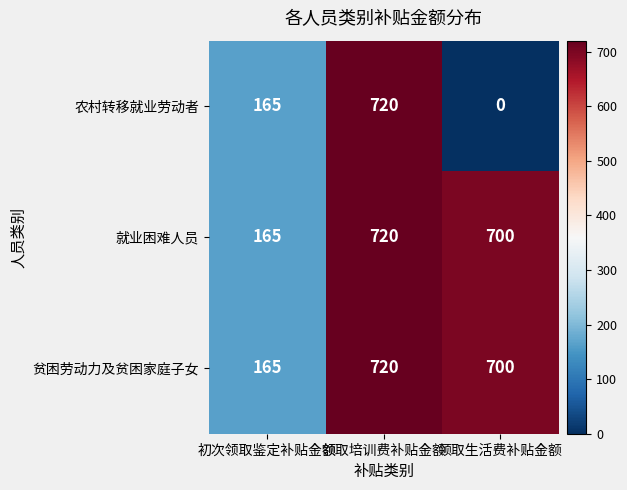

Rank the categories by 就业困难人员 value from lowest to highest.

初次领取鉴定补贴金额, 领取生活费补贴金额, 领取培训费补贴金额